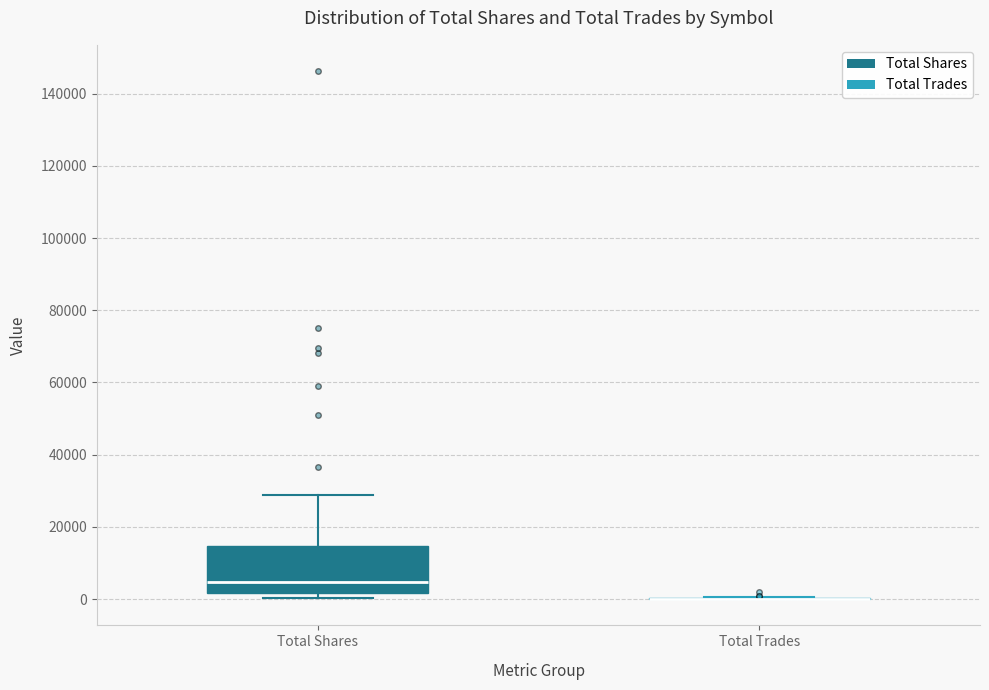

Reading left to right, read every box against the y-axis: the position of its median line, the range the box covers, and the ends of its whiskers. The values are not printed on the chart, so give them approximately, as read against the axis.

Total Shares: median 4000, box 2000 to 14000, whiskers 0 to 28000
Total Trades: box collapsed to a line at 0, whiskers 0 to 0